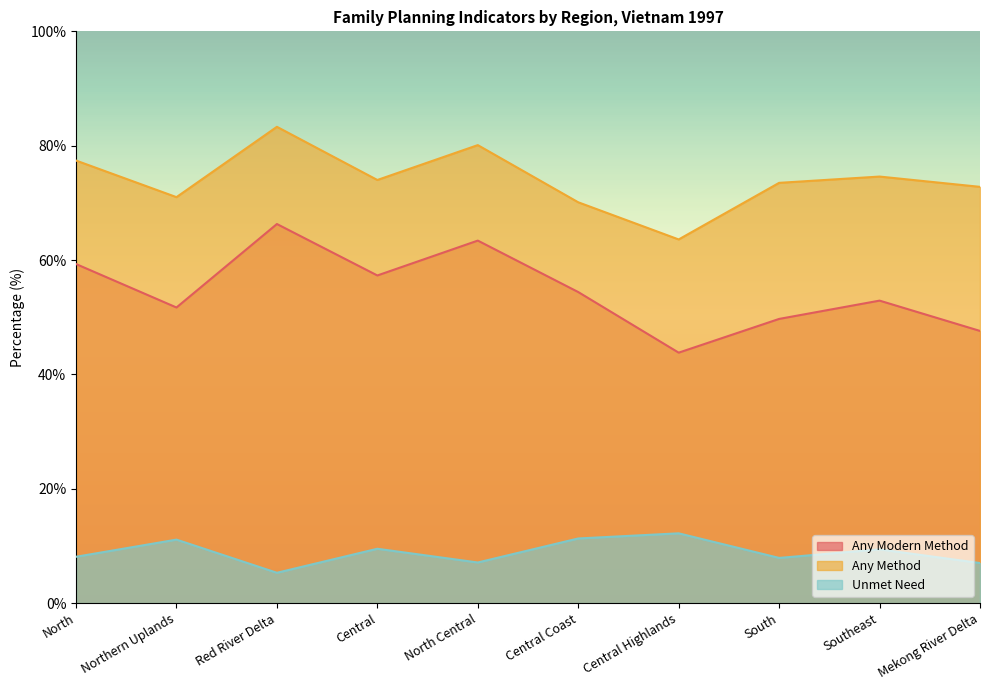

List the series in order of their overall mean, highest first.

Any Method, Any Modern Method, Unmet Need